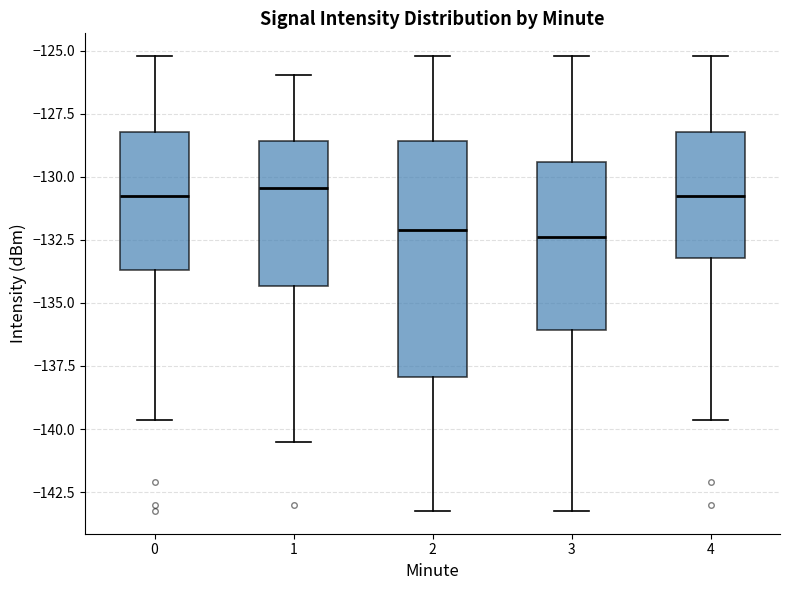

Comparing the boxes themselves (not the whiskers), which one is the tallest?

2